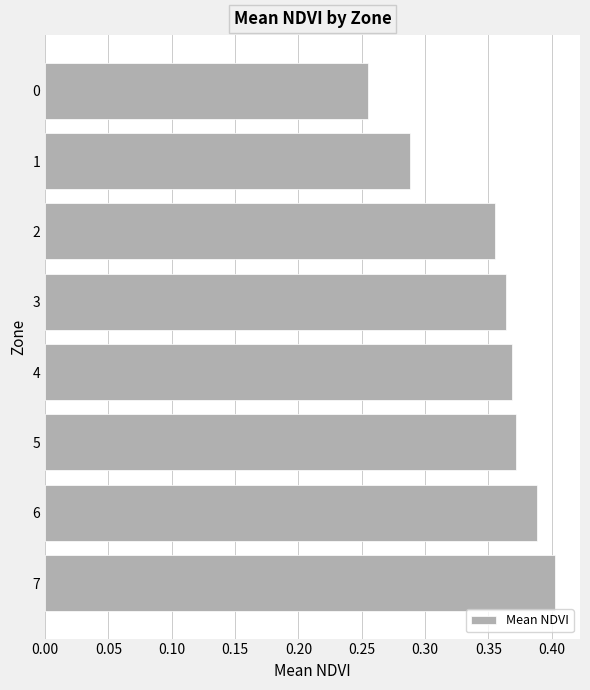

Is it true that the value at 2 is 0.6?

False